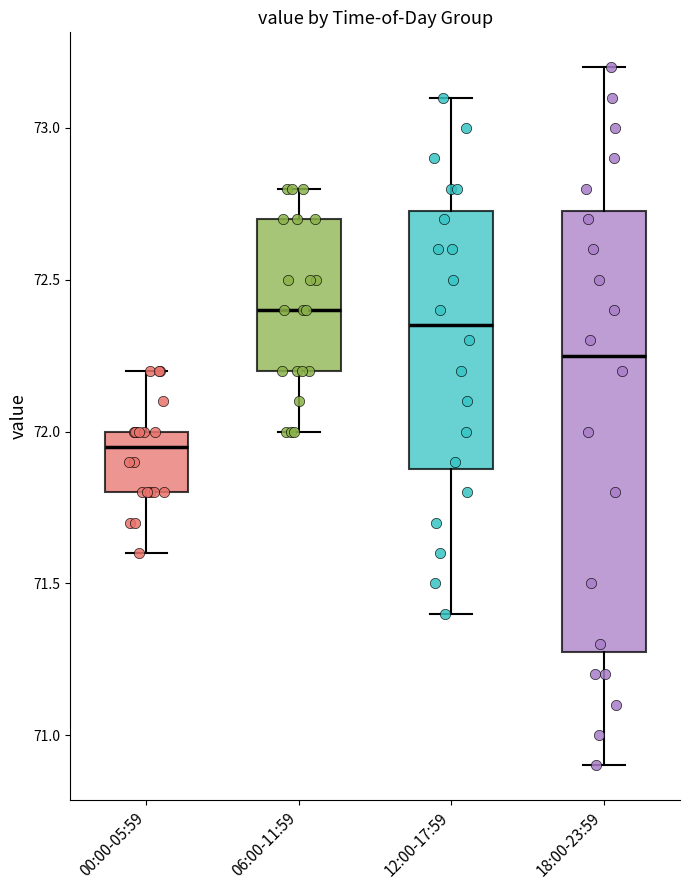

Where is the lower edge of the box for 06:00-11:59 on the y-axis? The values are not printed on the chart, so give them approximately, as read against the axis.

72.20